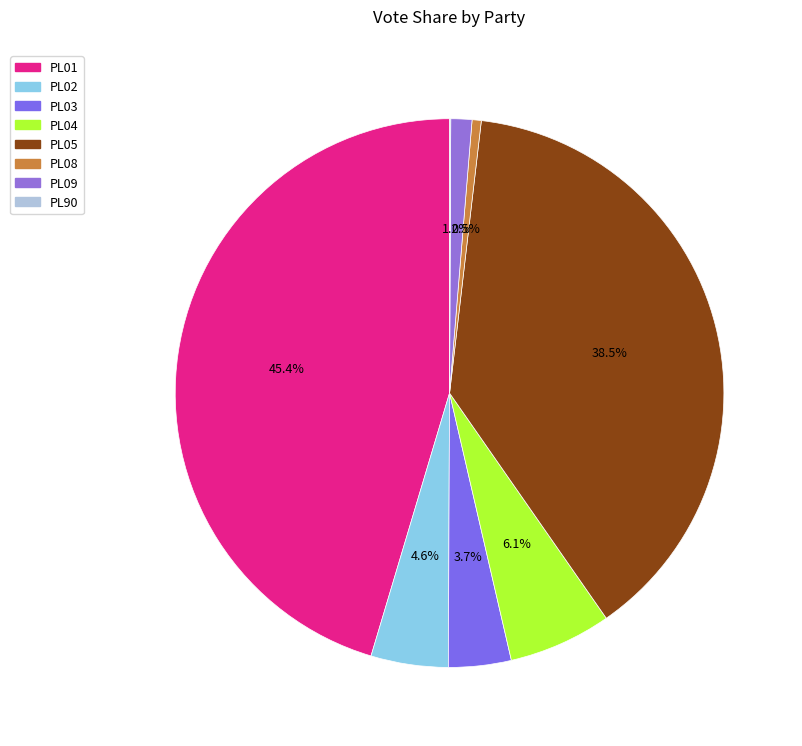

How many slices are in this pie chart?

8